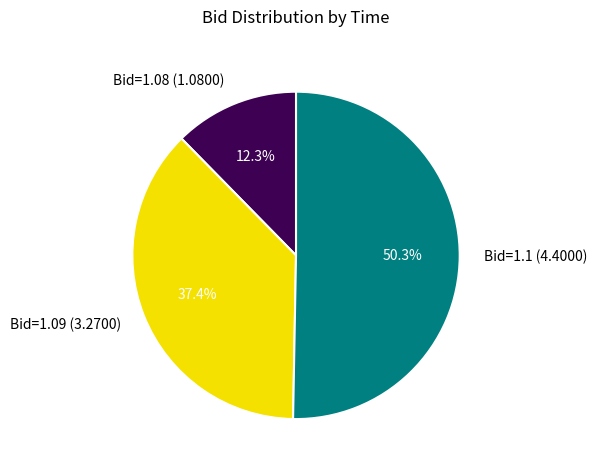

Which slice is the smallest?

Bid=1.08 (1.0800)